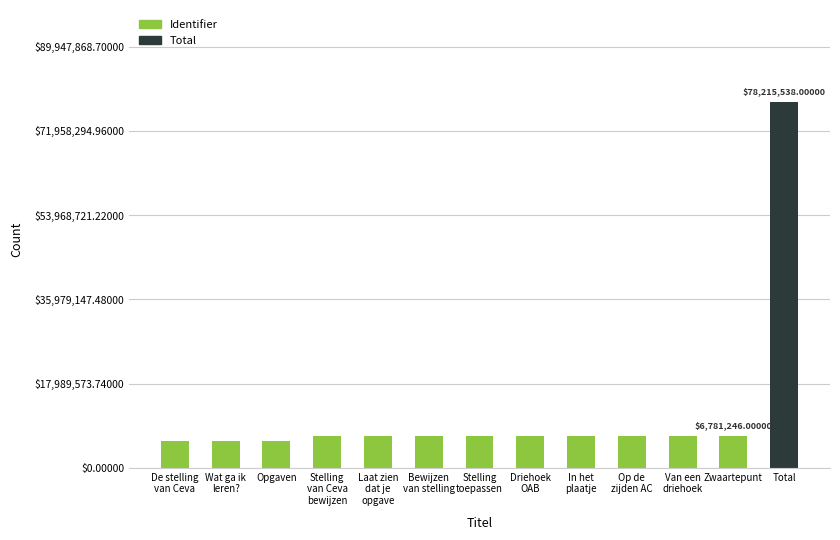

Which category has the highest value across all series?

Total